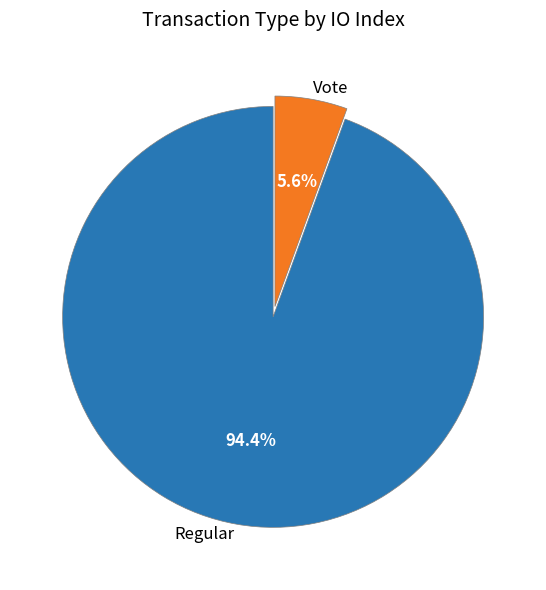

To the nearest percent, what is the difference between the largest and smallest slice percentages?

89%